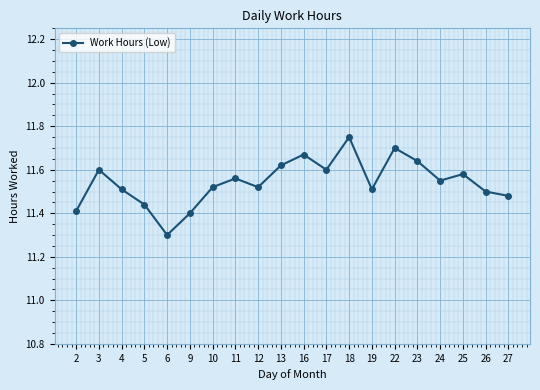

What is the value of the 5th point from the left?

11.3